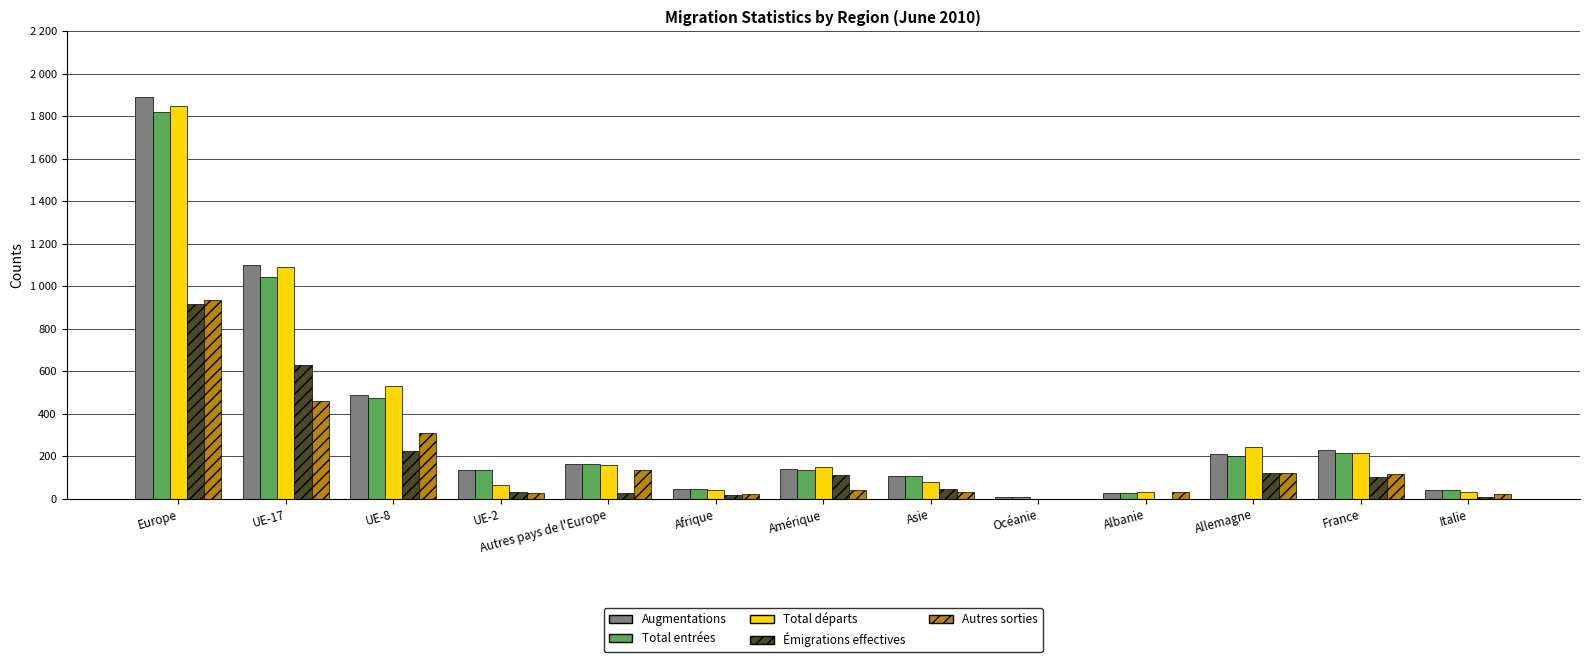

What are all the series names shown in the legend?

Augmentations, Total entrées, Total départs, Émigrations effectives, Autres sorties